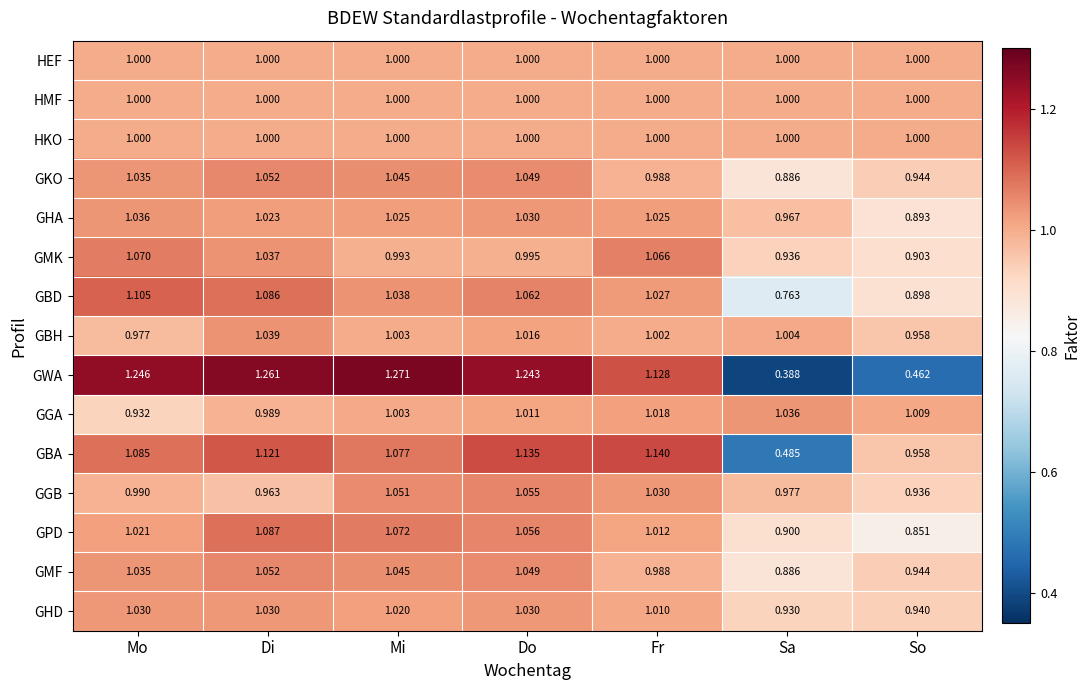

At which category is the sum across all series the highest?

Di